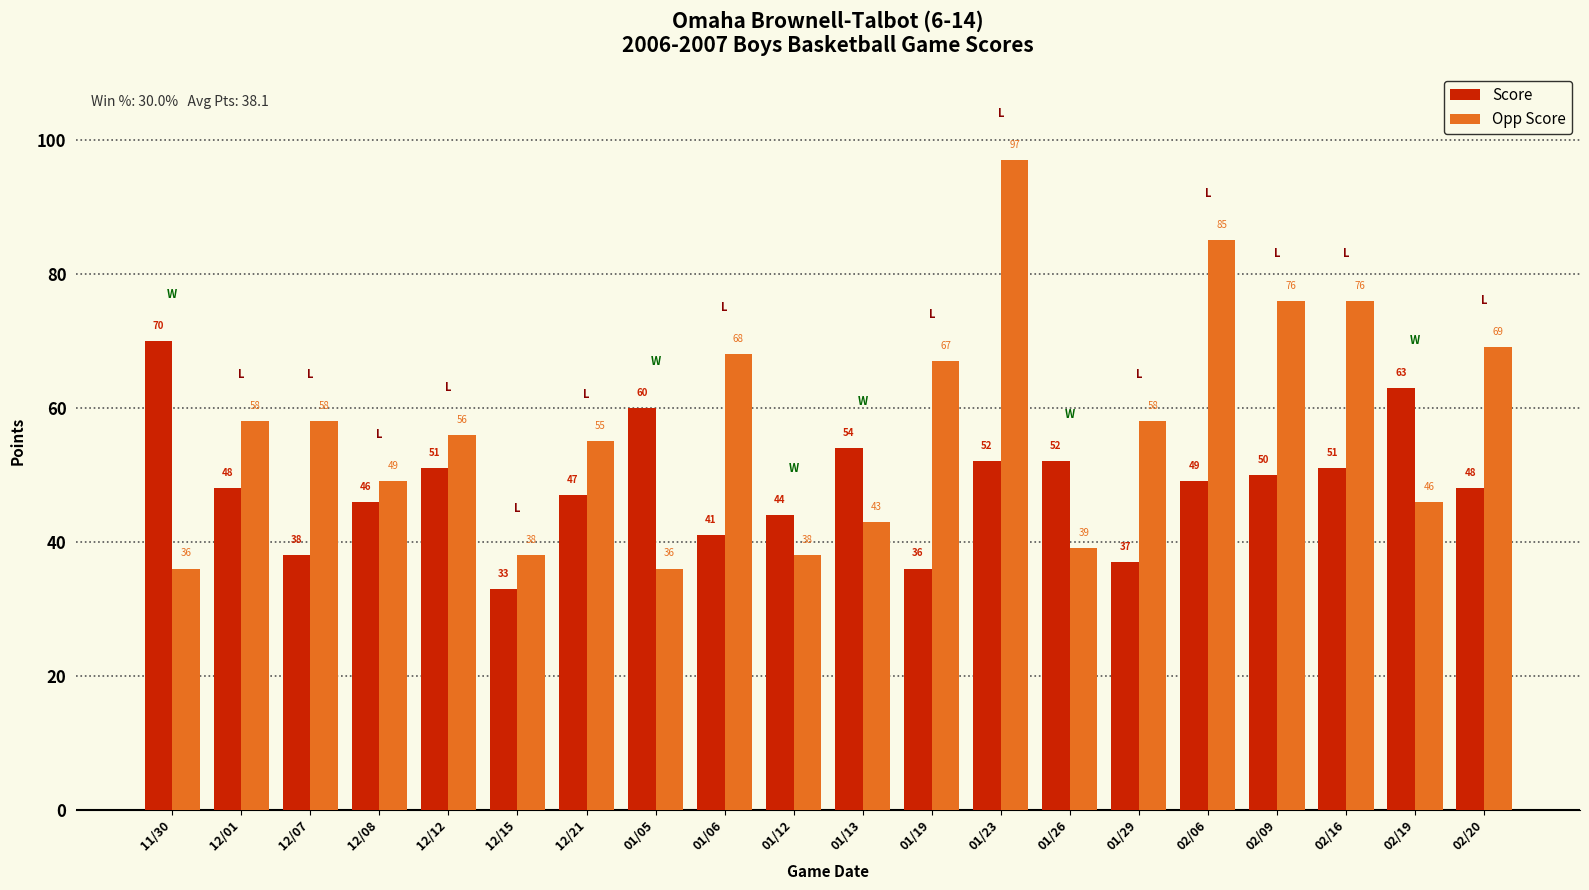

Which series has the widest spread of values?

Opp Score